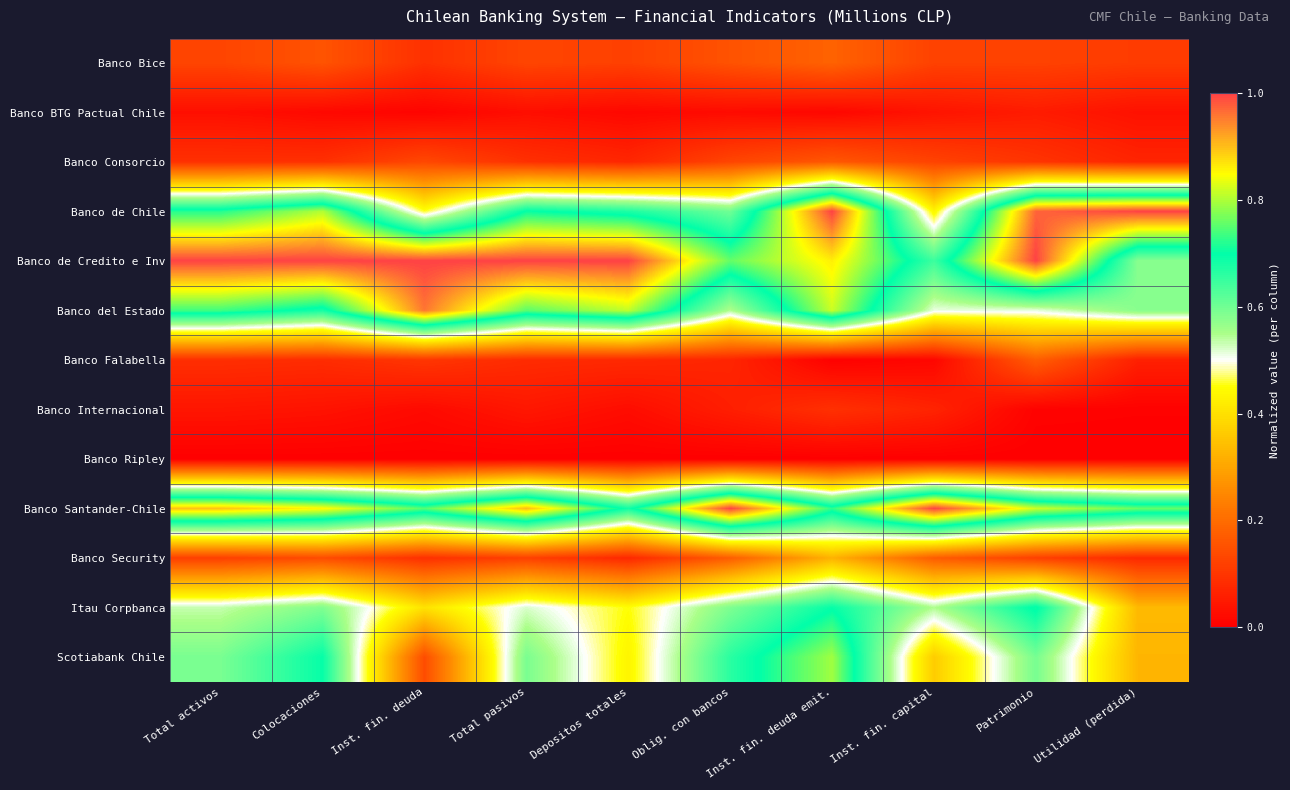

Reading left to right, transcribe all the data shown in this chart.

Banco Bice: Total activos=0.1	Colocaciones=0.2	Inst. fin. deuda=0.1	Total pasivos=0.1	Depositos totales=0.1	Oblig. con bancos=0.2	Inst. fin. deuda emit.=0.2	Inst. fin. capital=0.1	Patrimonio=0.1	Utilidad (perdida)=0.1
Banco BTG Pactual Chile: Total activos=0.0	Colocaciones=0.0	Inst. fin. deuda=0.0	Total pasivos=0.0	Depositos totales=0.0	Oblig. con bancos=0.0	Inst. fin. deuda emit.=0.0	Inst. fin. capital=0.0	Patrimonio=0.1	Utilidad (perdida)=0.0
Banco Consorcio: Total activos=0.1	Colocaciones=0.1	Inst. fin. deuda=0.1	Total pasivos=0.1	Depositos totales=0.1	Oblig. con bancos=0.1	Inst. fin. deuda emit.=0.2	Inst. fin. capital=0.1	Patrimonio=0.1	Utilidad (perdida)=0.1
Banco de Chile: Total activos=0.7	Colocaciones=0.8	Inst. fin. deuda=0.5	Total pasivos=0.7	Depositos totales=0.7	Oblig. con bancos=0.6	Inst. fin. deuda emit.=1.0	Inst. fin. capital=0.4	Patrimonio=1.0	Utilidad (perdida)=1.0
Banco de Credito e Inv: Total activos=1.0	Colocaciones=1.0	Inst. fin. deuda=1.0	Total pasivos=1.0	Depositos totales=1.0	Oblig. con bancos=0.8	Inst. fin. deuda emit.=0.9	Inst. fin. capital=0.6	Patrimonio=1.0	Utilidad (perdida)=0.6
Banco del Estado: Total activos=0.7	Colocaciones=0.7	Inst. fin. deuda=1.0	Total pasivos=0.8	Depositos totales=0.8	Oblig. con bancos=0.5	Inst. fin. deuda emit.=0.8	Inst. fin. capital=0.5	Patrimonio=0.5	Utilidad (perdida)=0.6
Banco Falabella: Total activos=0.1	Colocaciones=0.1	Inst. fin. deuda=0.1	Total pasivos=0.1	Depositos totales=0.1	Oblig. con bancos=0.1	Inst. fin. deuda emit.=0.0	Inst. fin. capital=0.0	Patrimonio=0.2	Utilidad (perdida)=0.1
Banco Internacional: Total activos=0.0	Colocaciones=0.0	Inst. fin. deuda=0.0	Total pasivos=0.0	Depositos totales=0.0	Oblig. con bancos=0.1	Inst. fin. deuda emit.=0.1	Inst. fin. capital=0.1	Patrimonio=0.0	Utilidad (perdida)=0.0
Banco Ripley: Total activos=0.0	Colocaciones=0.0	Inst. fin. deuda=0.0	Total pasivos=0.0	Depositos totales=0.0	Oblig. con bancos=0.0	Inst. fin. deuda emit.=0.0	Inst. fin. capital=0.0	Patrimonio=0.0	Utilidad (perdida)=0.0
Banco Santander-Chile: Total activos=0.9	Colocaciones=0.9	Inst. fin. deuda=0.7	Total pasivos=0.9	Depositos totales=0.7	Oblig. con bancos=1.0	Inst. fin. deuda emit.=0.7	Inst. fin. capital=1.0	Patrimonio=0.8	Utilidad (perdida)=0.8
Banco Security: Total activos=0.1	Colocaciones=0.1	Inst. fin. deuda=0.1	Total pasivos=0.1	Depositos totales=0.1	Oblig. con bancos=0.2	Inst. fin. deuda emit.=0.3	Inst. fin. capital=0.2	Patrimonio=0.1	Utilidad (perdida)=0.1
Itau Corpbanca: Total activos=0.5	Colocaciones=0.6	Inst. fin. deuda=0.4	Total pasivos=0.5	Depositos totales=0.4	Oblig. con bancos=0.6	Inst. fin. deuda emit.=0.7	Inst. fin. capital=0.5	Patrimonio=0.7	Utilidad (perdida)=0.3
Scotiabank Chile: Total activos=0.6	Colocaciones=0.7	Inst. fin. deuda=0.1	Total pasivos=0.6	Depositos totales=0.4	Oblig. con bancos=0.7	Inst. fin. deuda emit.=0.8	Inst. fin. capital=0.4	Patrimonio=0.6	Utilidad (perdida)=0.3